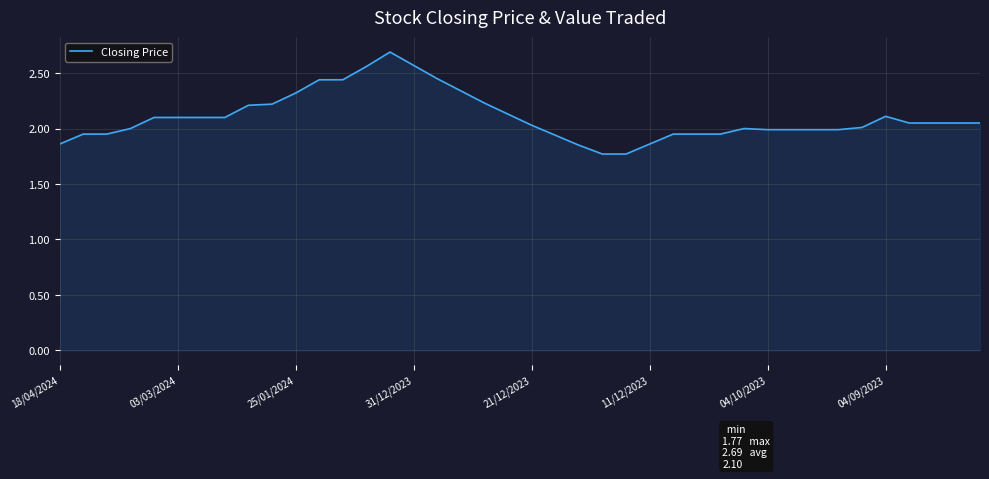

What is the greatest value displayed?

2.7